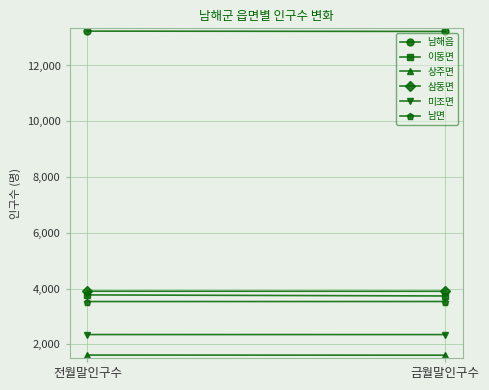

Which series has the largest range (max minus min)?

이동면